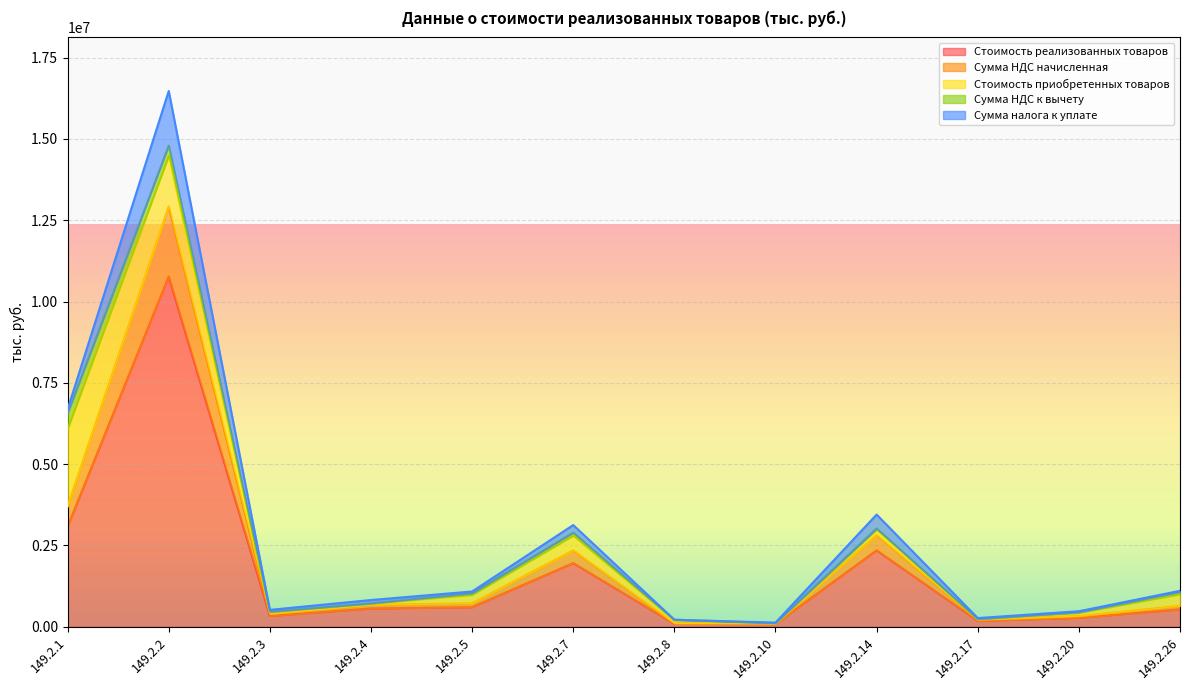

Does the chart display data point markers on the line(s)?

No